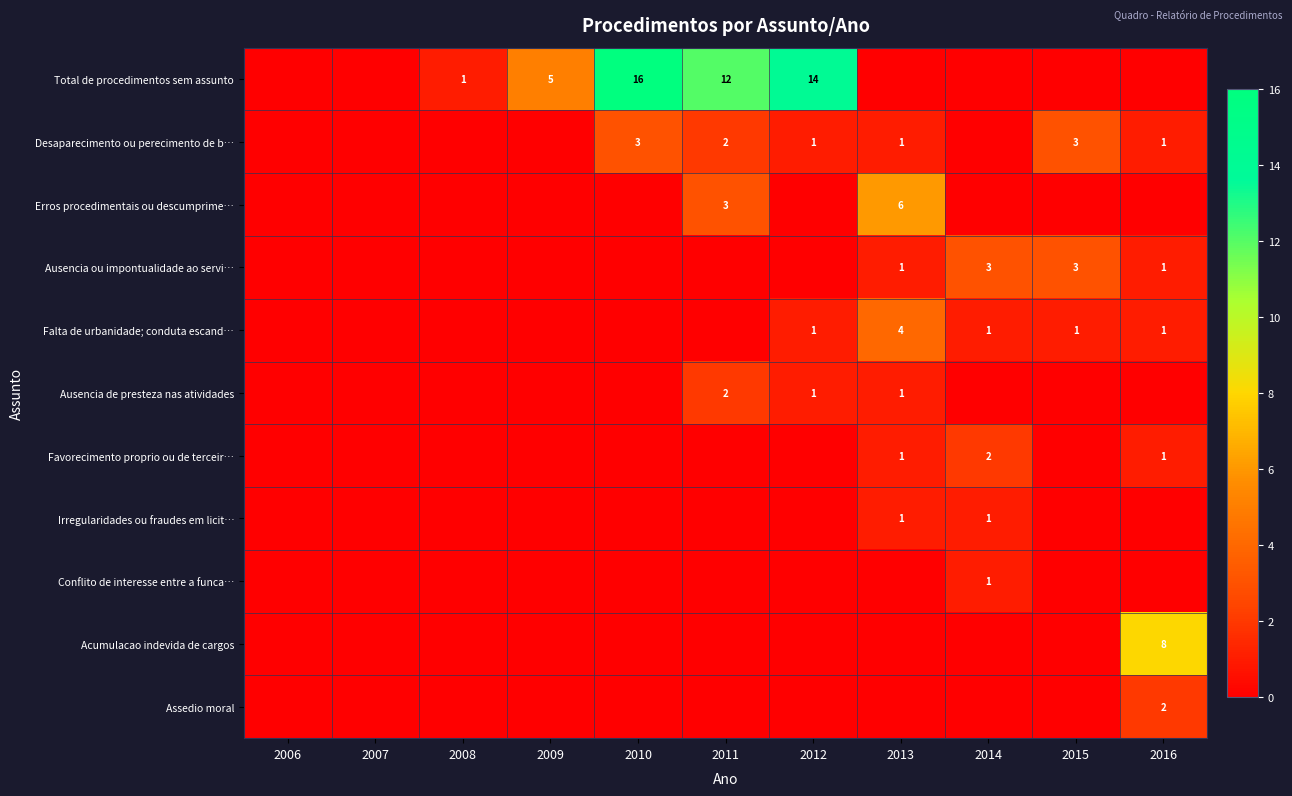

Between 2015 and 2013, which is larger?

2015